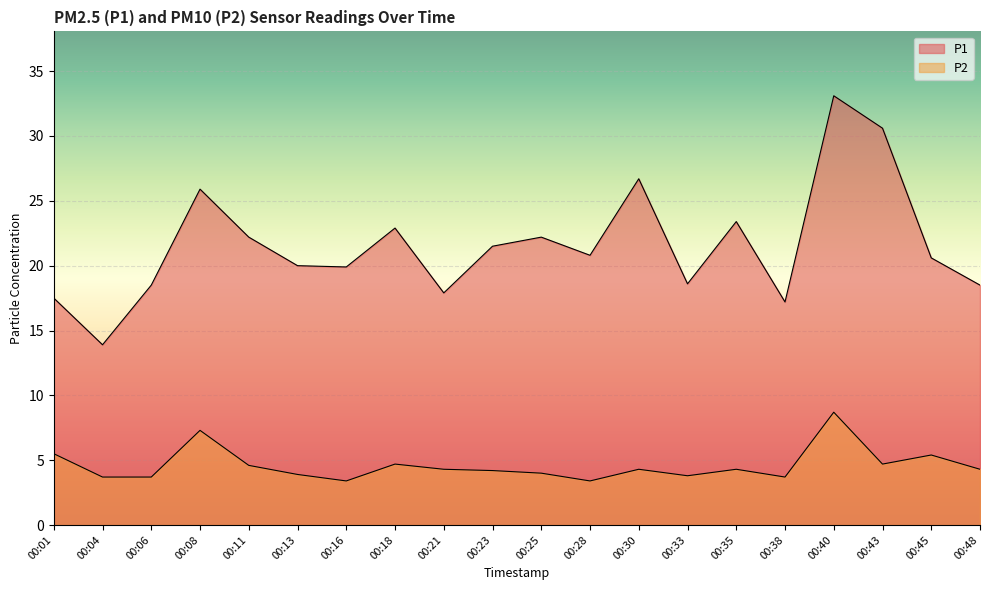

Which series has the largest total across all categories?

P1